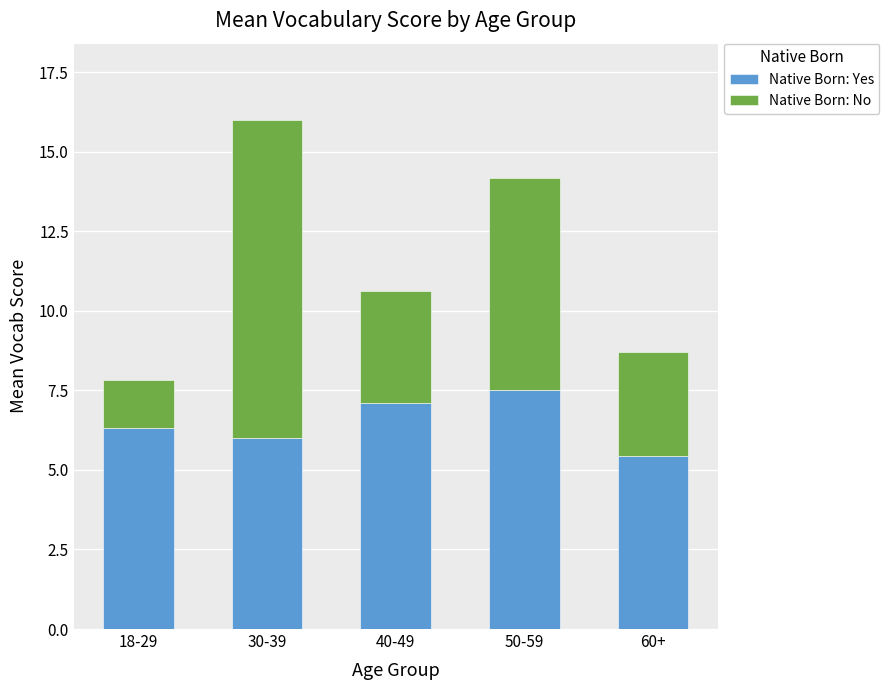

Which category has the lowest value in the Native Born: Yes series?

60+